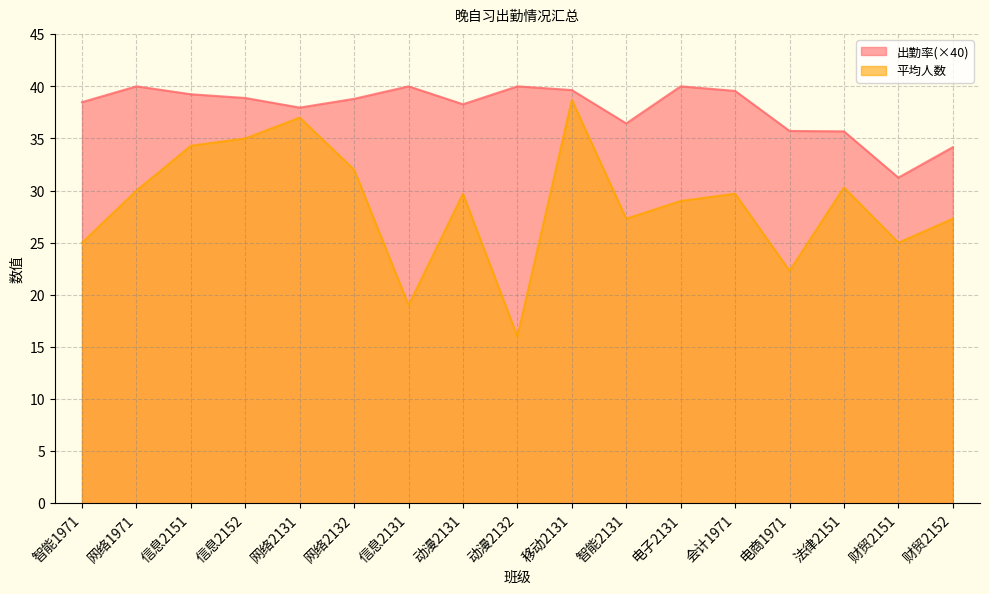

Which series has the largest total across all categories?

出勤率(×40)